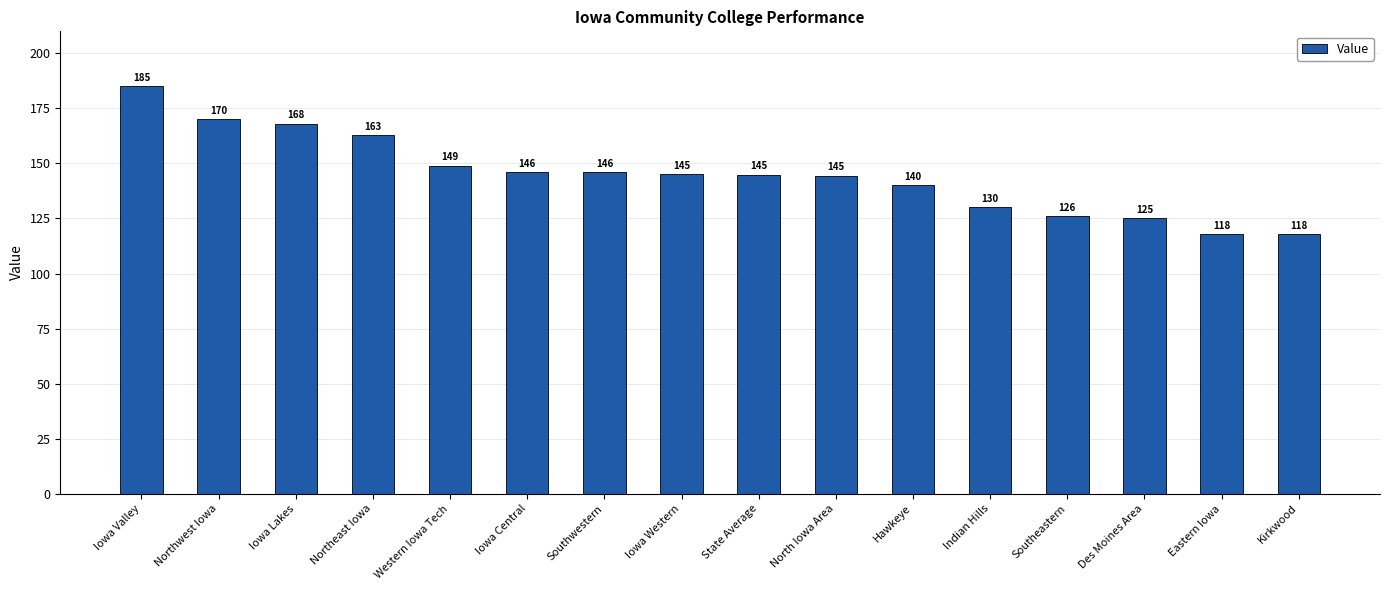

Are the bars grouped side by side (vs. stacked)?

No